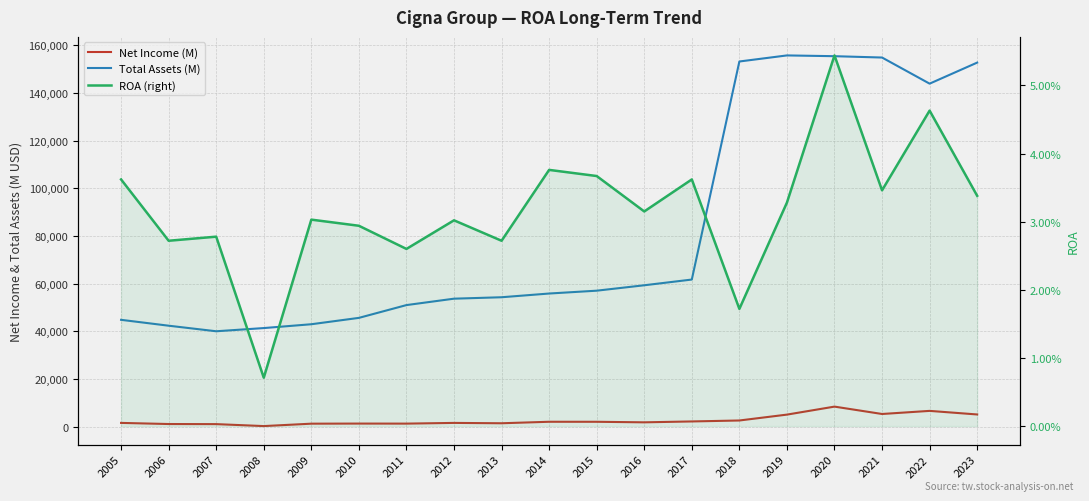

Reading right to left, extract all data points from this chart.

Net Income (M): 5164.0	6668.0	5365.0	8458.0	5104.0	2637.0	2237.0	1867.0	2094.0	2102.0	1476.0	1623.0	1327.0	1345.0	1302.0	292.0	1115.0	1155.0	1625.0
Total Assets (M): 152761.0	143932.0	154889.0	155451.0	155774.0	153226.0	61759.0	59360.0	57088.0	55896.0	54336.0	53734.0	51047.0	45682.0	43013.0	41406.0	40065.0	42399.0	44863.0
ROA (right): 0.0	0.0	0.0	0.1	0.0	0.0	0.0	0.0	0.0	0.0	0.0	0.0	0.0	0.0	0.0	0.0	0.0	0.0	0.0